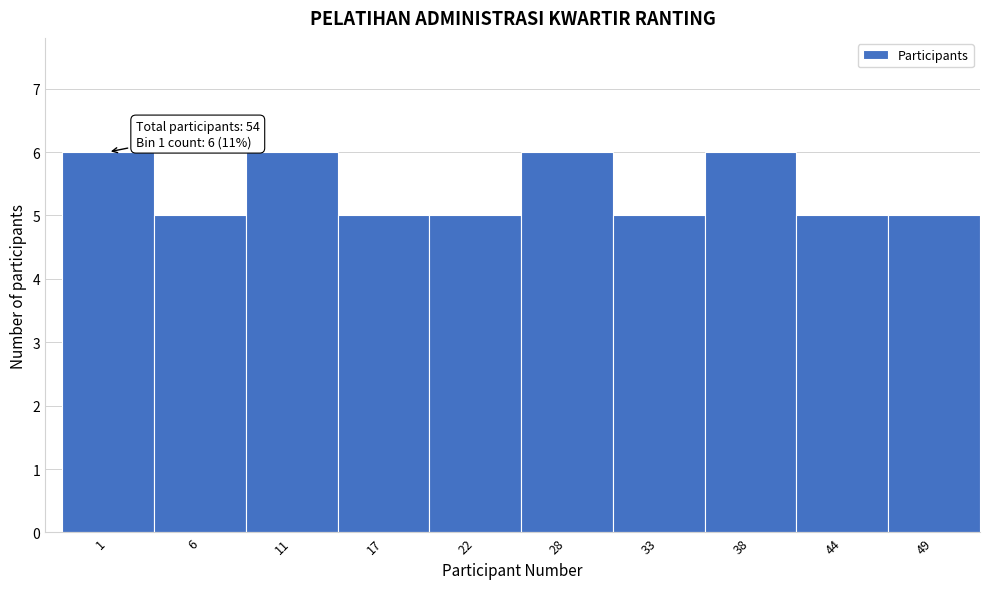

Reading right to left, list all the values displayed in this chart.

5	5	6	5	6	5	5	6	5	6